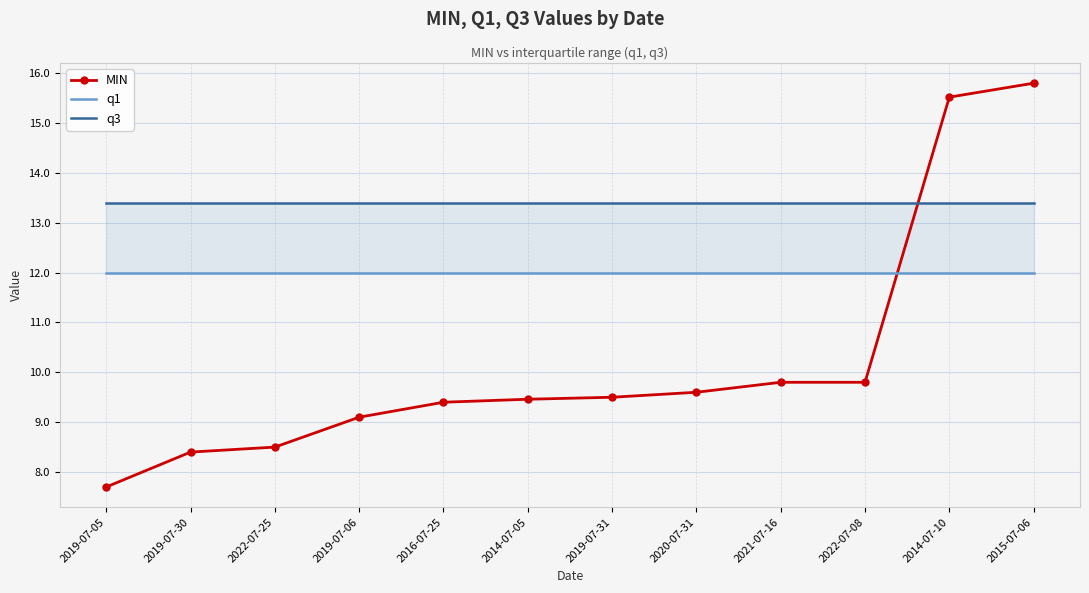

What are all the series names shown in the legend?

MIN, q1, q3